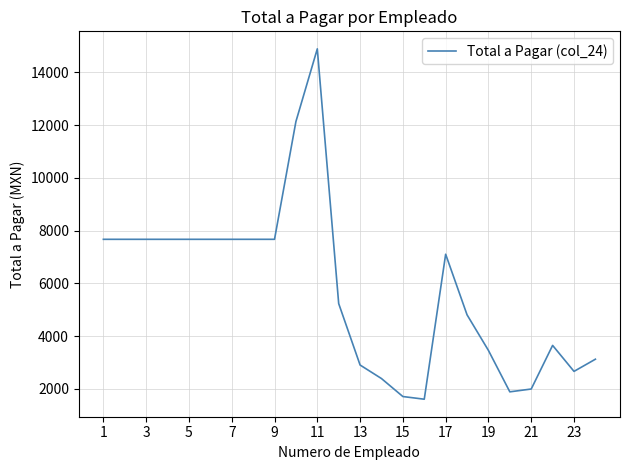

What is the minimum value shown in the chart?

1607.4